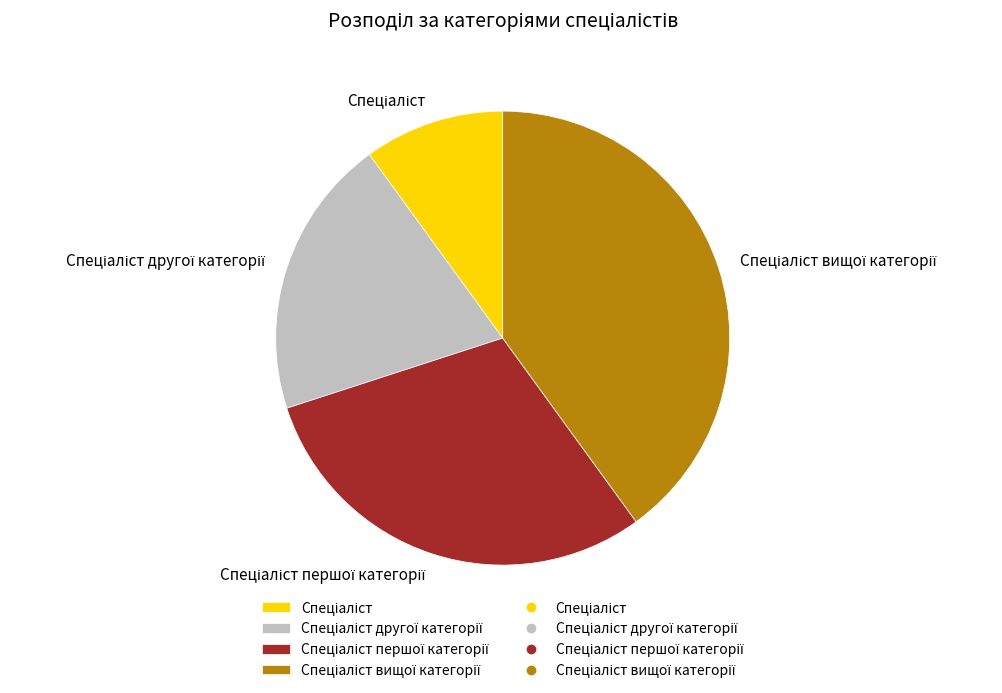

Is there a majority slice in this chart?

No